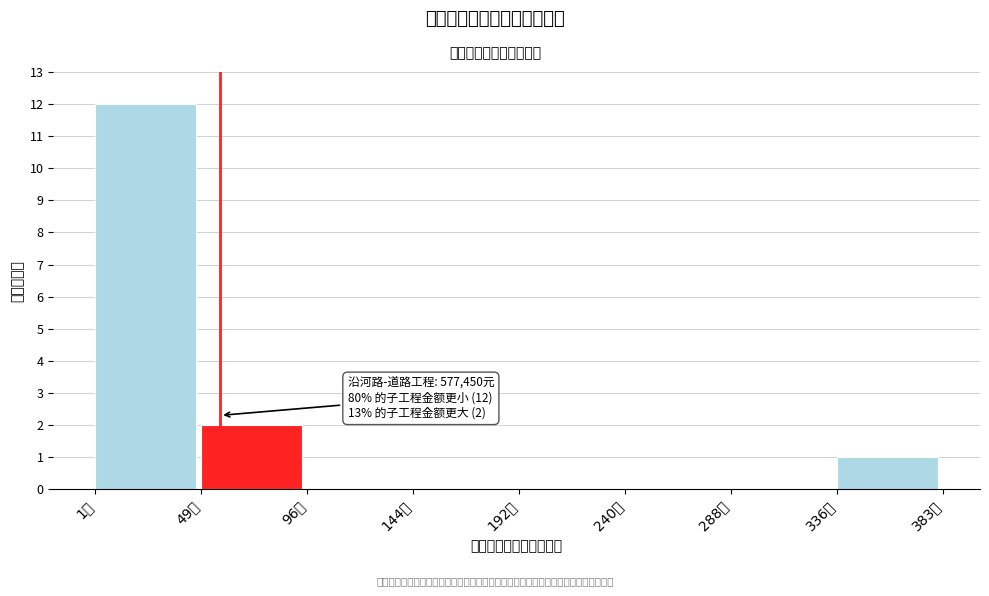

Reading right to left, extract all data points from this chart.

336万=1	288万=0	240万=0	192万=0	144万=0	96万=0	49万=2	1万=12